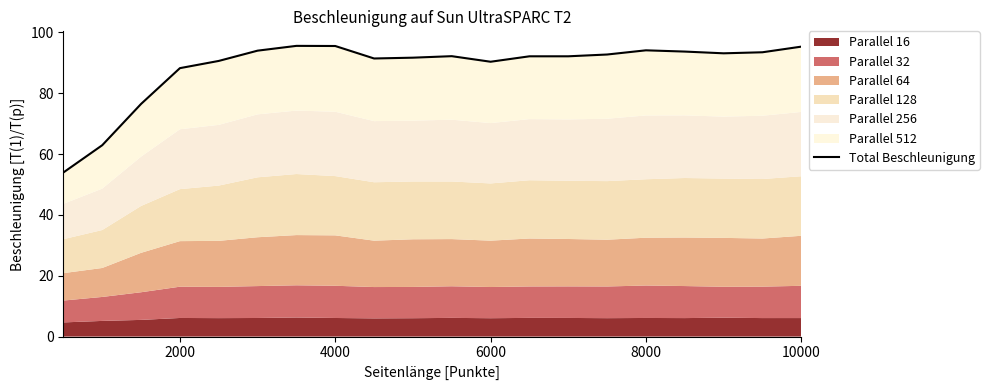

True or false: the data has more than 2 interior local peaks.

True